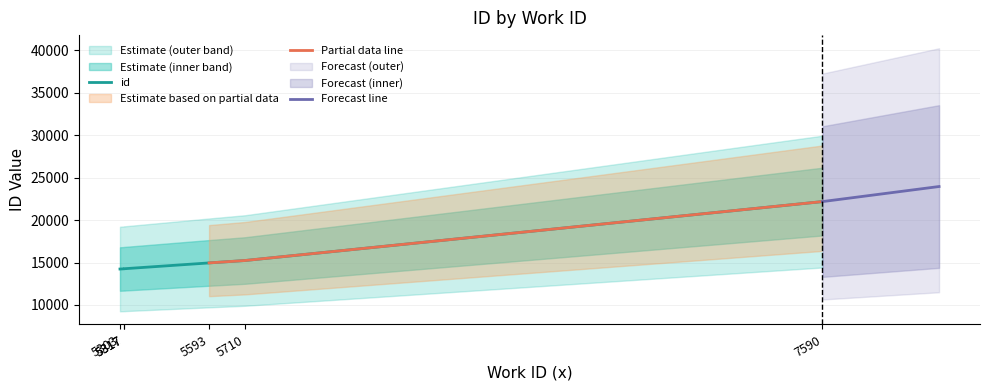

What is the value of the 1st point from the left?

14236